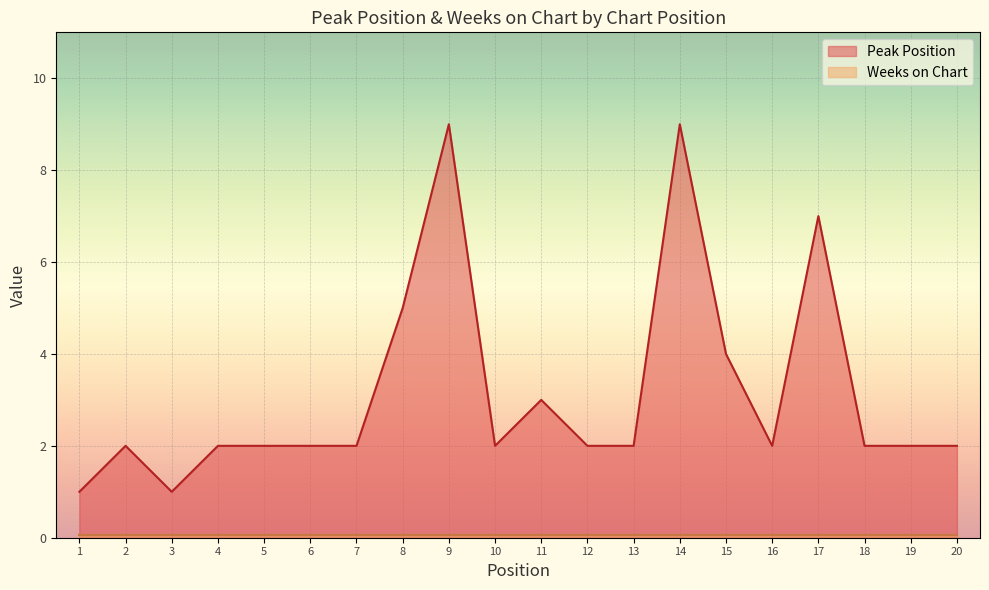

List the labels in order of value, largest first.

9, 14, 17, 8, 15, 11, 2, 4, 5, 6, 7, 10, 12, 13, 16, 18, 19, 20, 1, 3